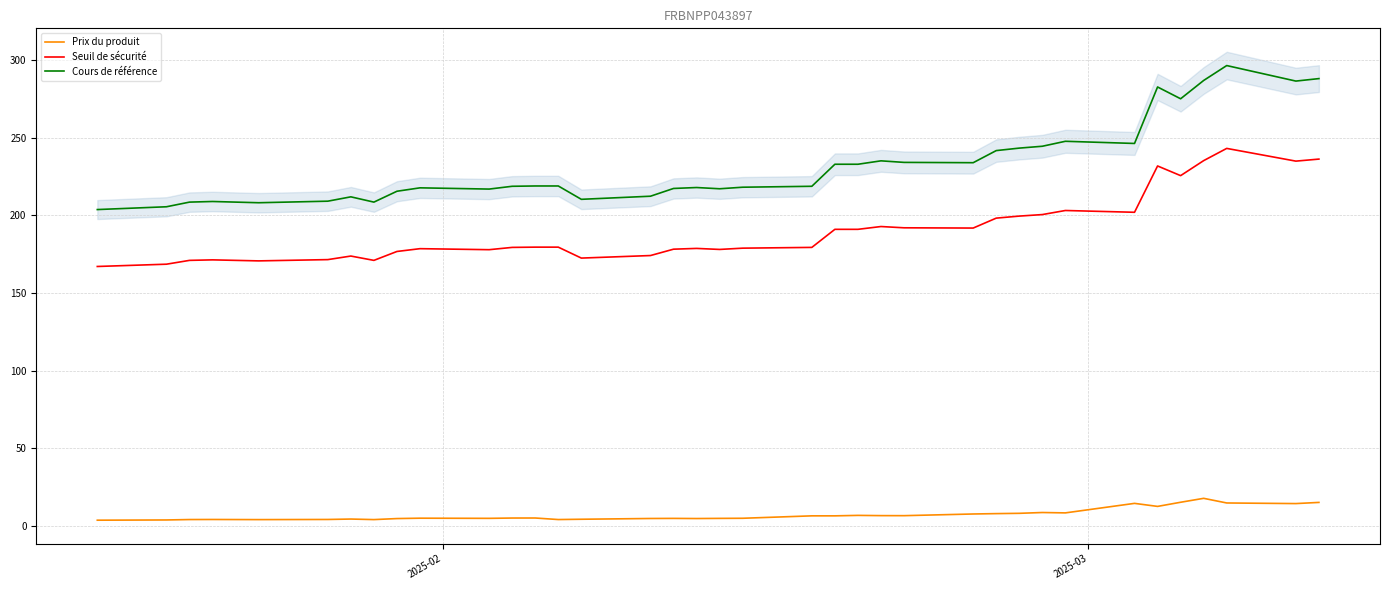

True or false: Prix du produit and Seuil de sécurité cross at least once.

False